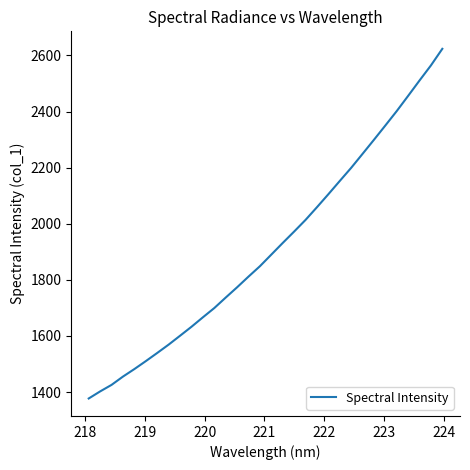

What is the maximum value shown in the chart?

2623.5